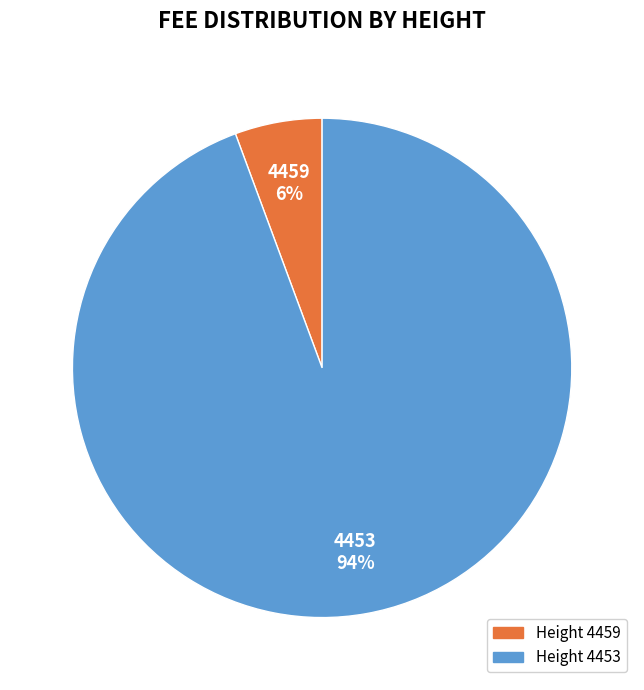

The Height 4453 slice represents 99% of the pie. True or false?

False